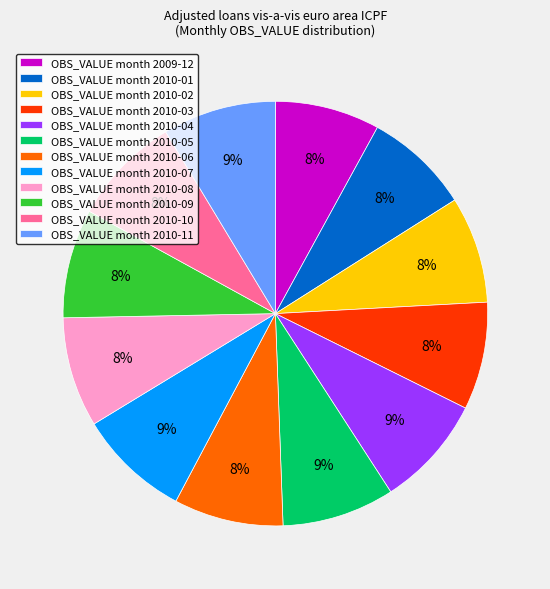

To the nearest percent, what is the combined percentage of OBS_VALUE month 2010-06 and OBS_VALUE month 2009-12?

16%